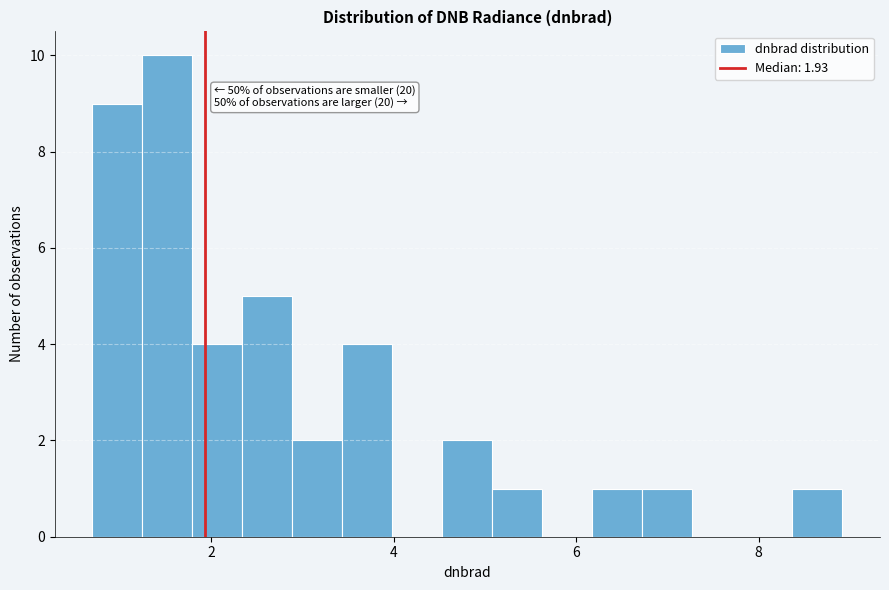

Around what value on the x-axis is the tallest bar? Give the approximate position of its centre, as read against the axis.

1.6